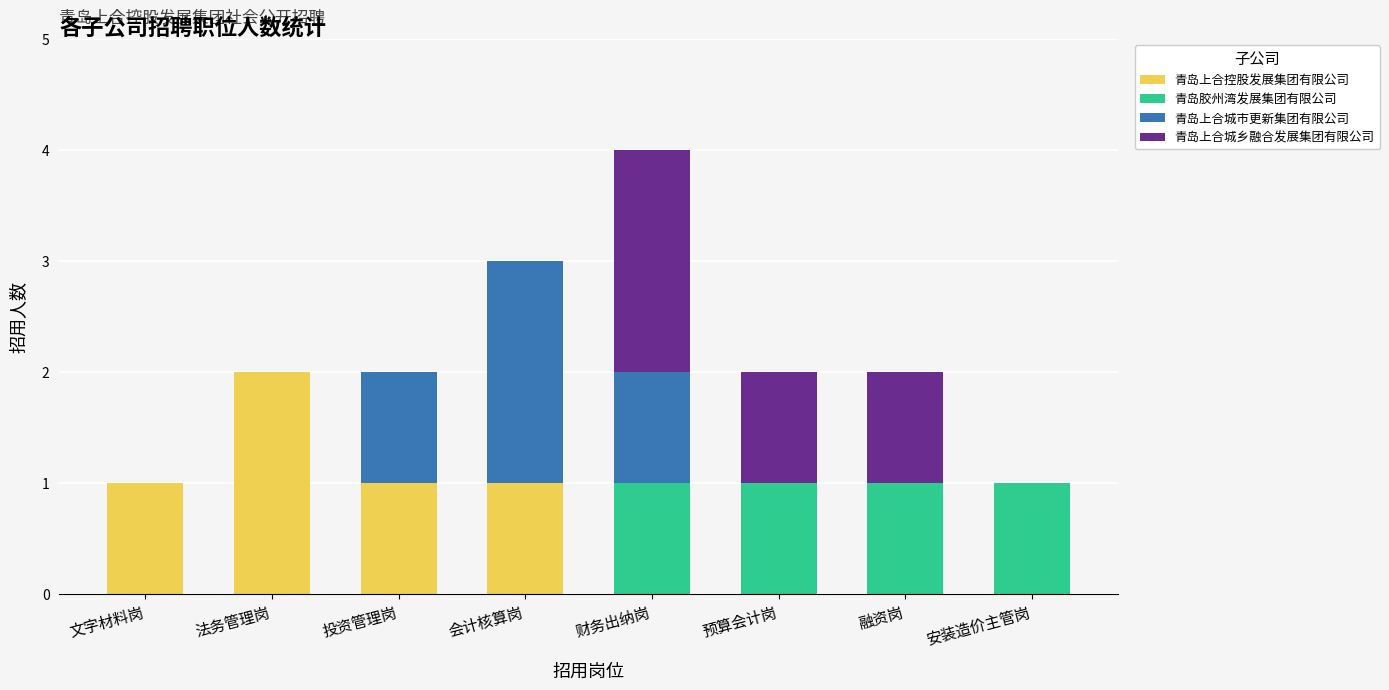

At which label does 青岛上合控股发展集团有限公司 reach its peak?

法务管理岗